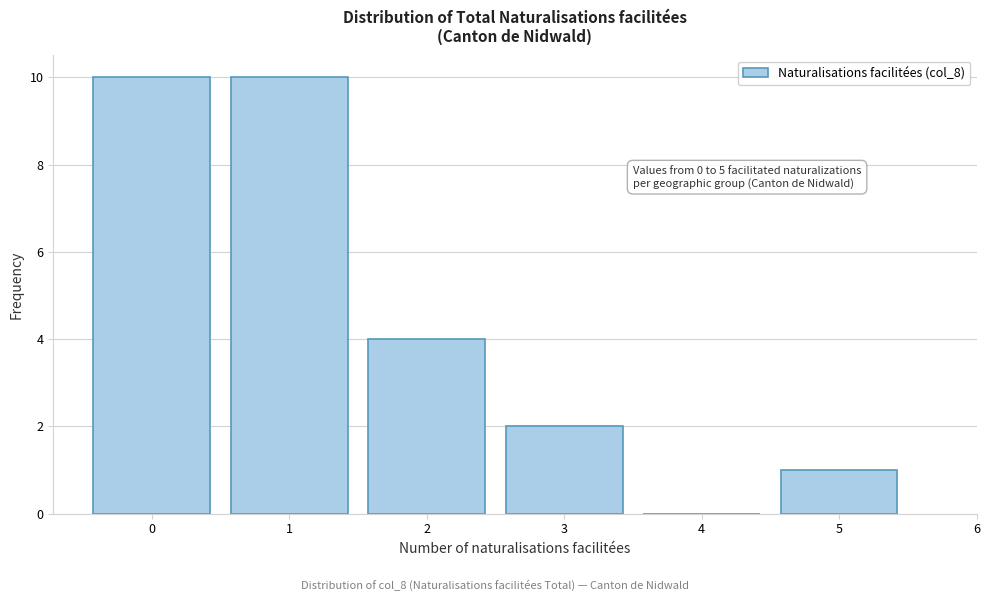

Reading left to right, extract all data points from this chart.

0=10	1=10	2=4	3=2	4=0	5=1